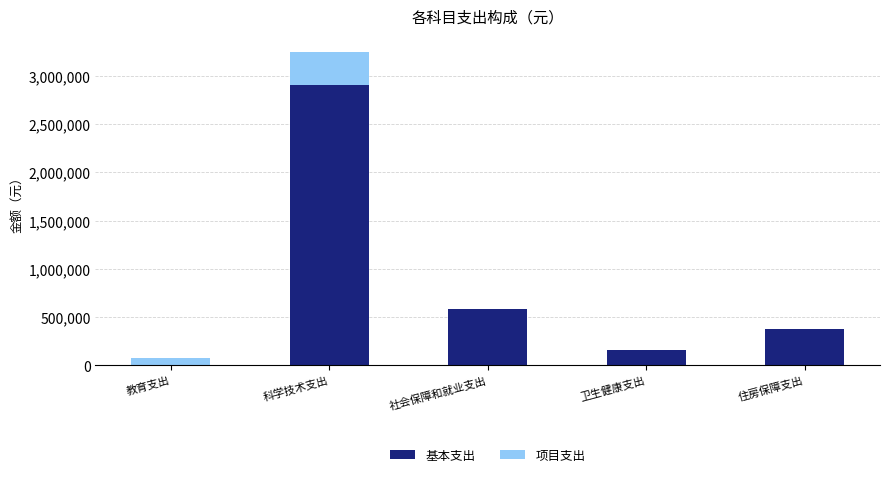

The 基本支出 series shows 154313.0 at 卫生健康支出. True or false?

True